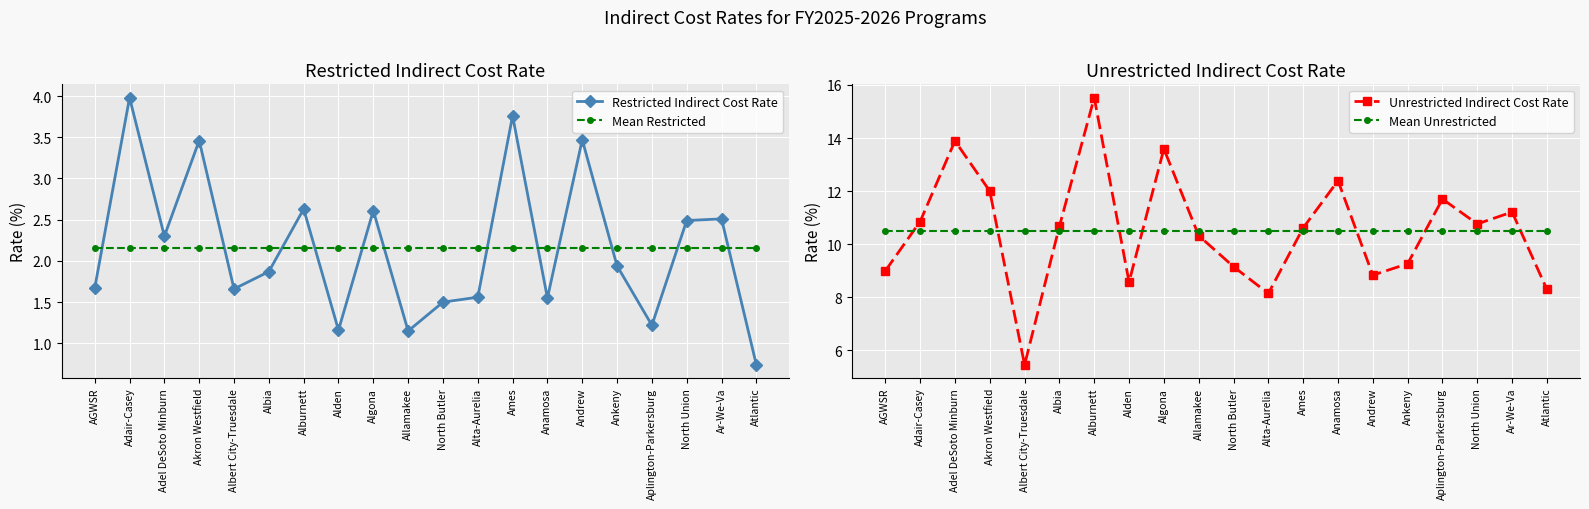

What is the label of the 1st point from the right?

Atlantic